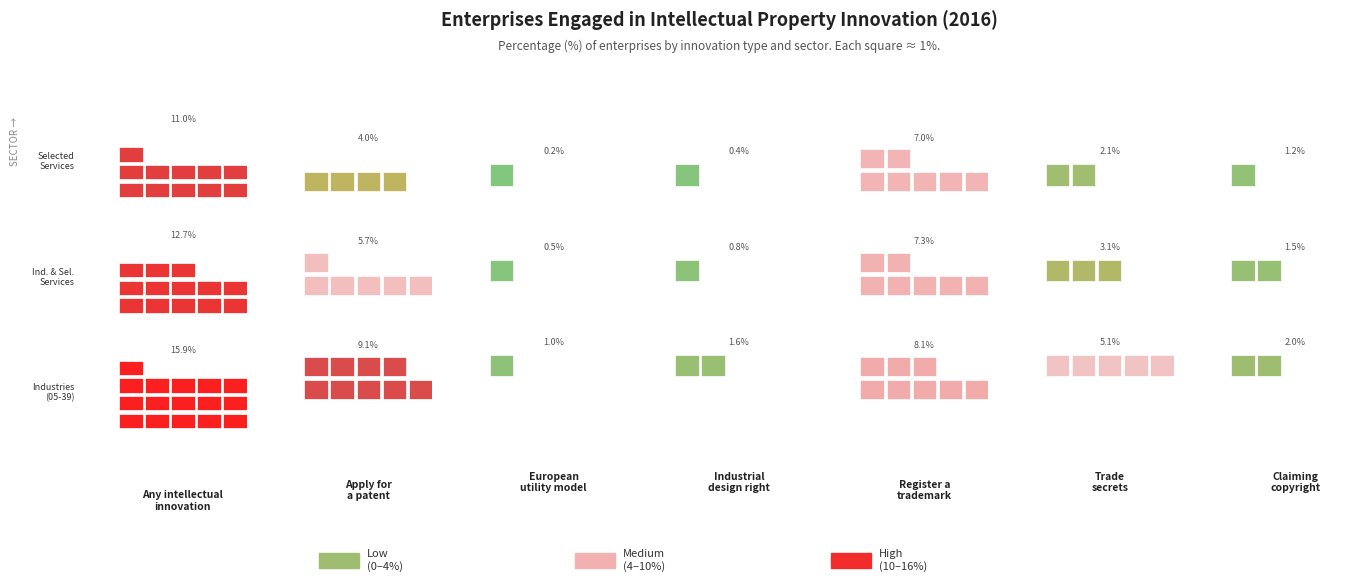

What is the sum of the Any intellectual innovation values at Industries and selected services and Selected Services?

23.7